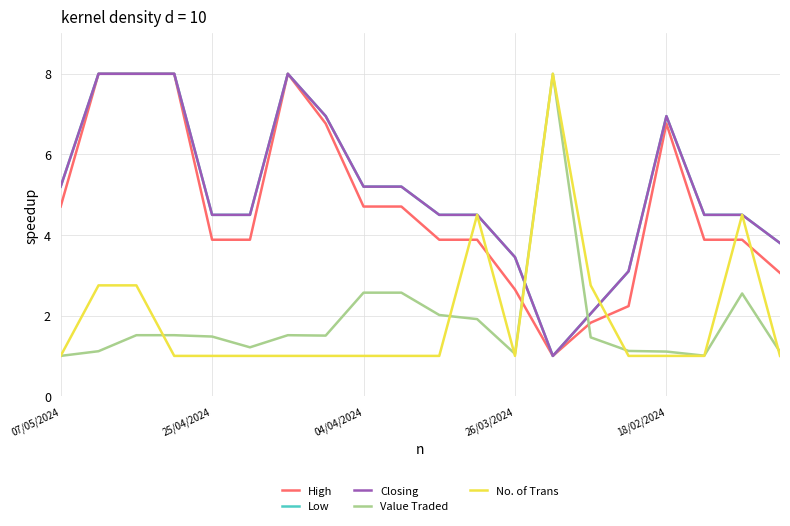

How many No. of Trans values are between 1 and 2?

14